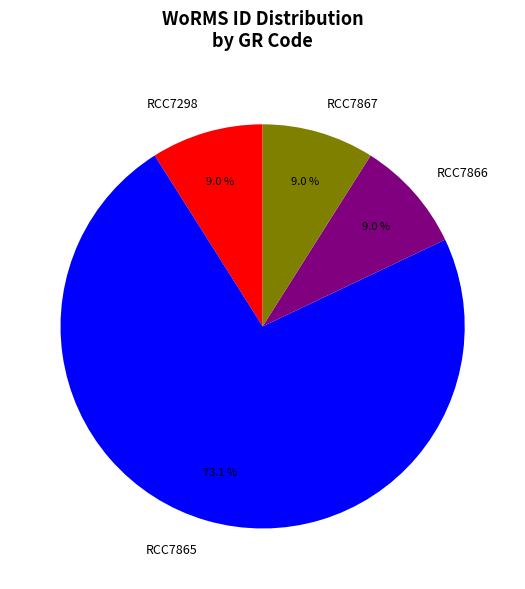

What is the largest slice in the pie chart?

RCC7865